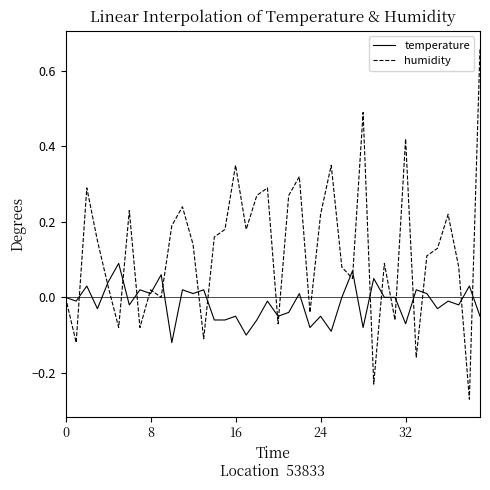

List the series in order of their peak value, lowest first.

temperature, humidity